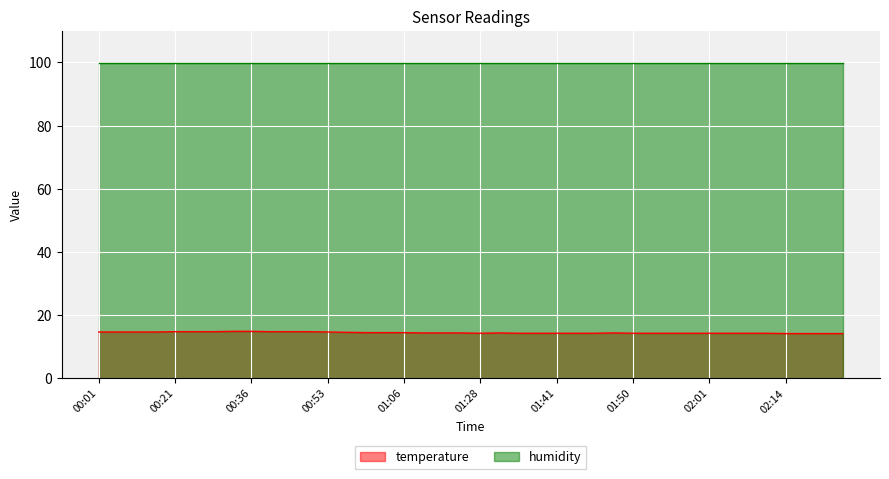

What is the label of the 14th point from the left?

00:58